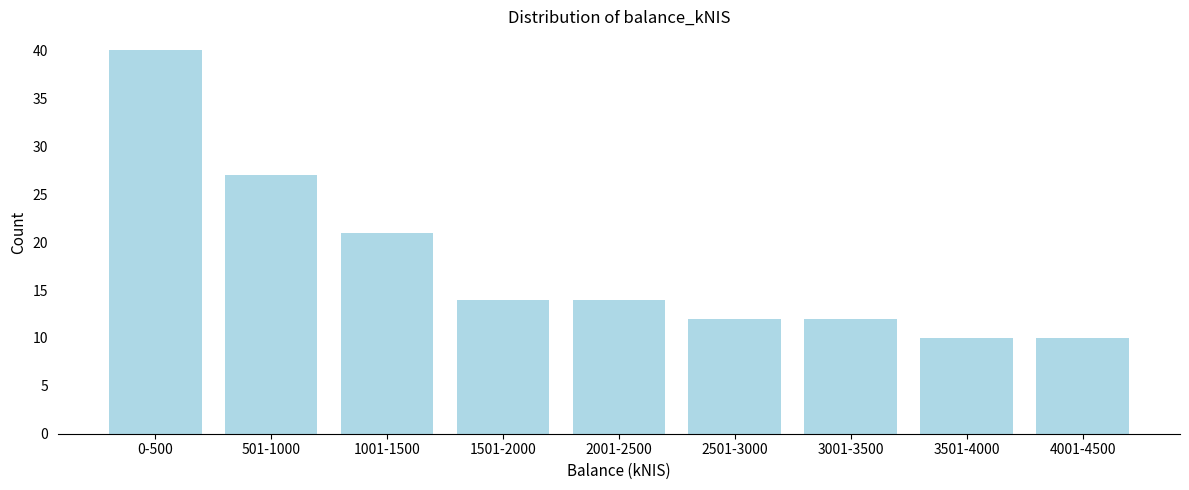

Reading left to right, what are all the values shown in this chart?

0-500=40	501-1000=27	1001-1500=21	1501-2000=14	2001-2500=14	2501-3000=12	3001-3500=12	3501-4000=10	4001-4500=10